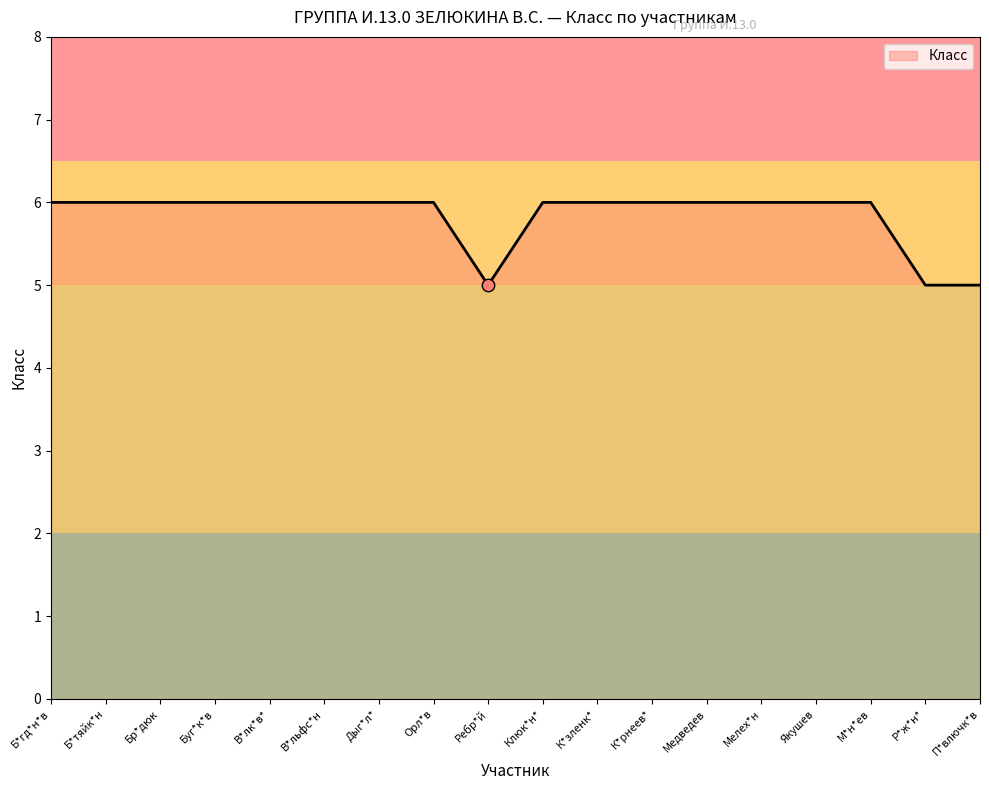

Approximately how many times larger is the value at Мелех*н compared to Р*ж*н*?

1.2